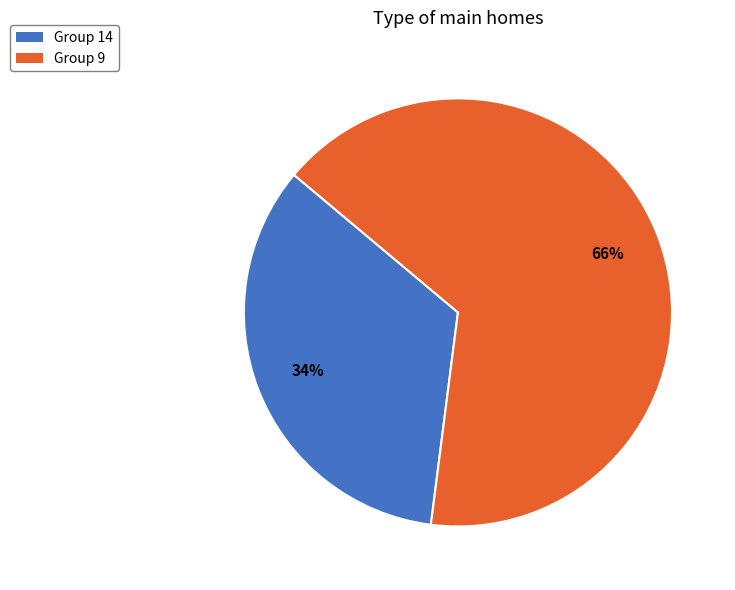

Is there any slice that represents more than half of the pie?

Yes